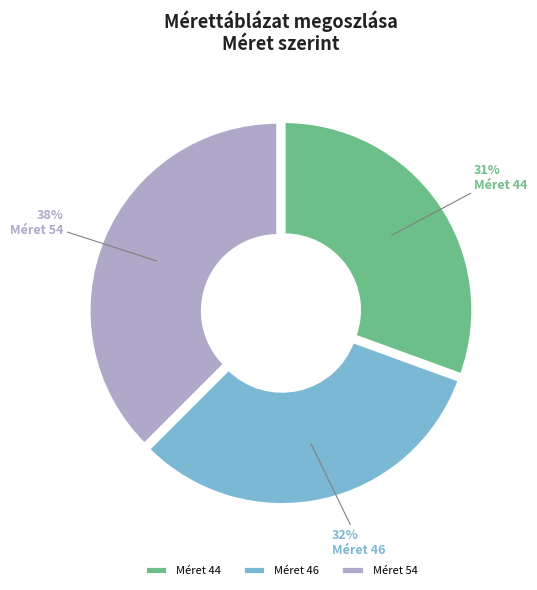

True or false: Méret 46 accounts for 25% of the total.

False